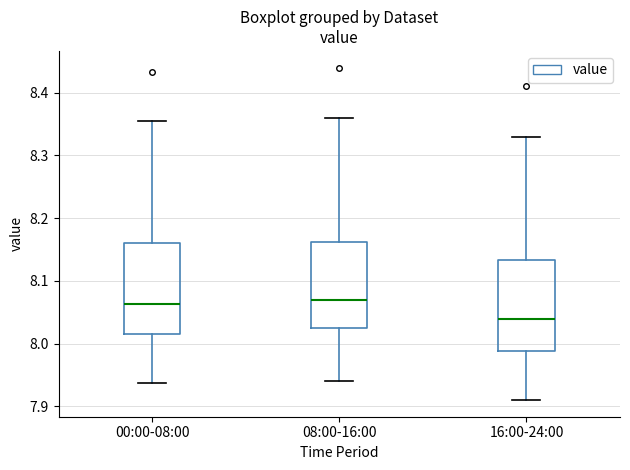

Reading left to right, transcribe this box plot: for each box, give where its median line is, the range the box spans, and where its two whiskers end, as read against the y-axis. The values are not printed on the chart, so give them approximately, as read against the axis.

00:00-08:00: median 8.06, box 8.01 to 8.16, whiskers 7.94 to 8.36
08:00-16:00: median 8.07, box 8.03 to 8.16, whiskers 7.94 to 8.36
16:00-24:00: median 8.04, box 7.99 to 8.13, whiskers 7.91 to 8.33